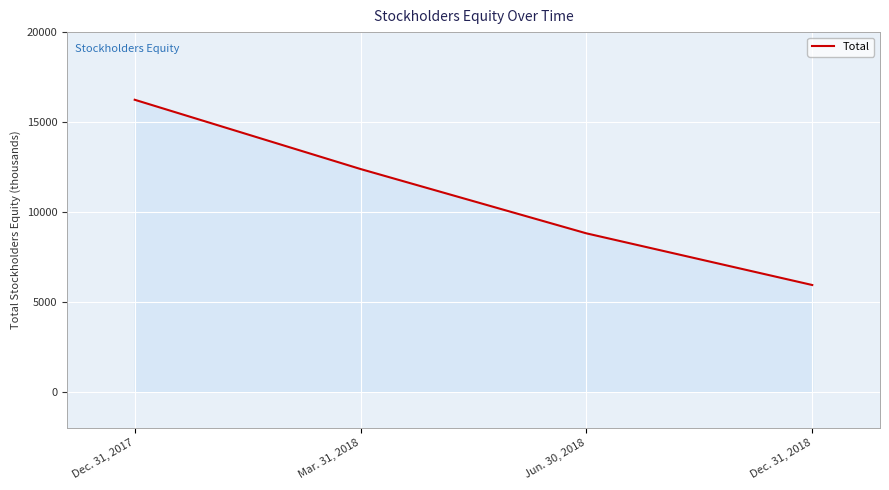

The value at Dec. 31, 2018 is 5936. True or false?

True